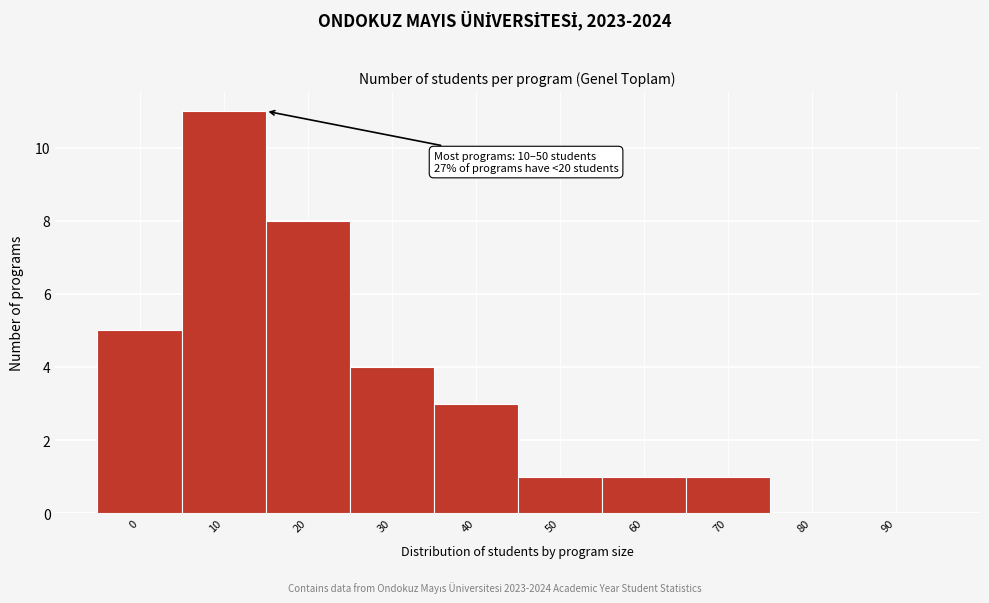

Reading left to right, extract all data points from this chart.

0=5	10=11	20=8	30=4	40=3	50=1	60=1	70=1	80=0	90=0